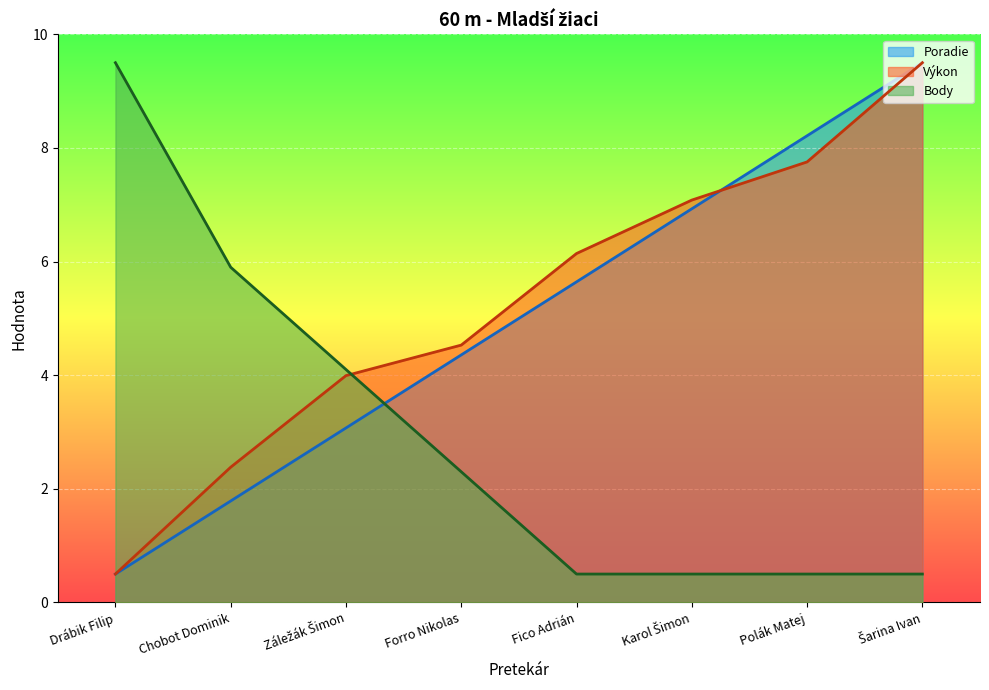

At which category is the sum across all series the highest?

Šarina Ivan